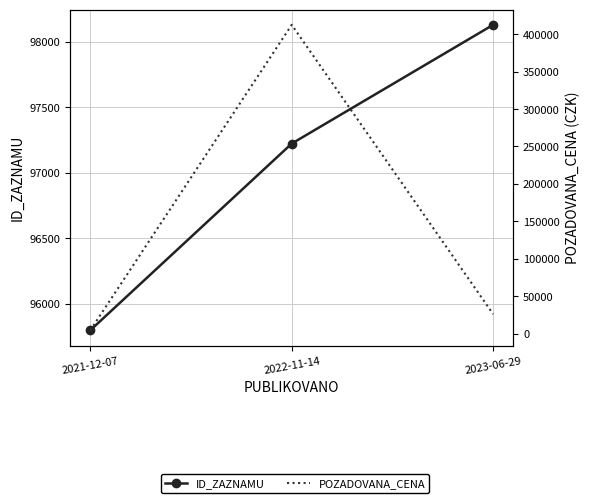

What is the difference between the second highest and minimum values in the ID_ZAZNAMU series?

1427